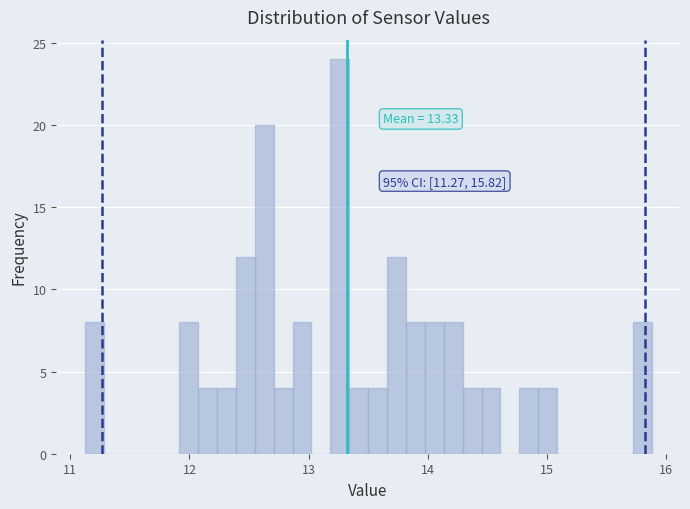

Around what value on the x-axis is the tallest bar? Give the approximate position of its centre, as read against the axis.

13.3